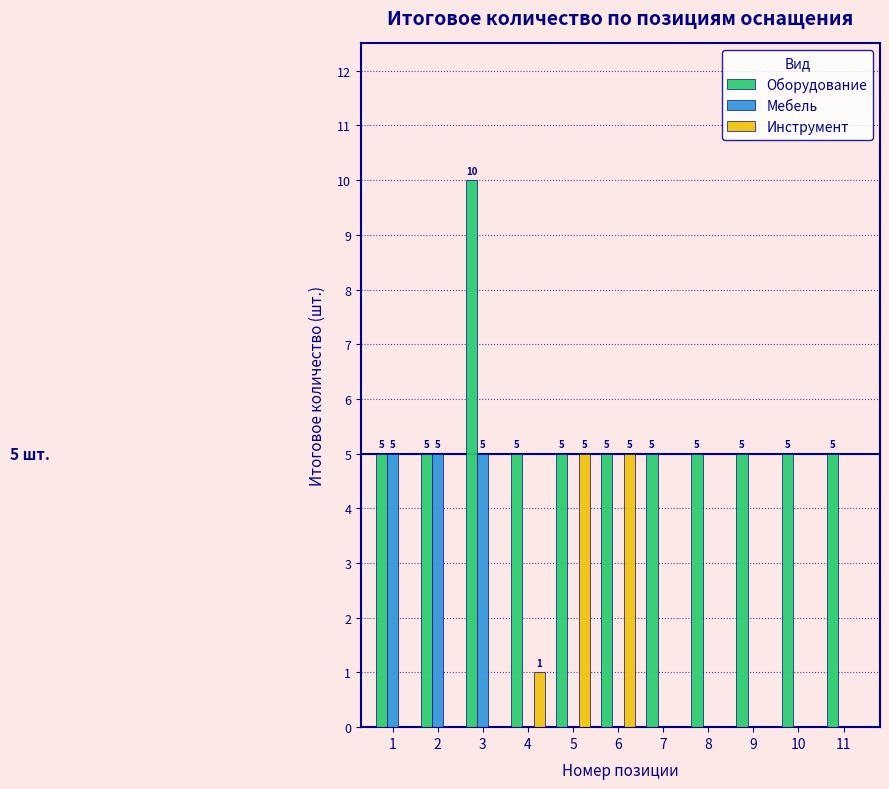

Reading left to right, transcribe all the data shown in this chart.

Оборудование: 1=5	2=5	3=10	4=5	5=5	6=5	7=5	8=5	9=5	10=5	11=5
Мебель: 1=5	2=5	3=5	4=0	5=0	6=0	7=0	8=0	9=0	10=0	11=0
Инструмент: 1=0	2=0	3=0	4=1	5=5	6=5	7=0	8=0	9=0	10=0	11=0